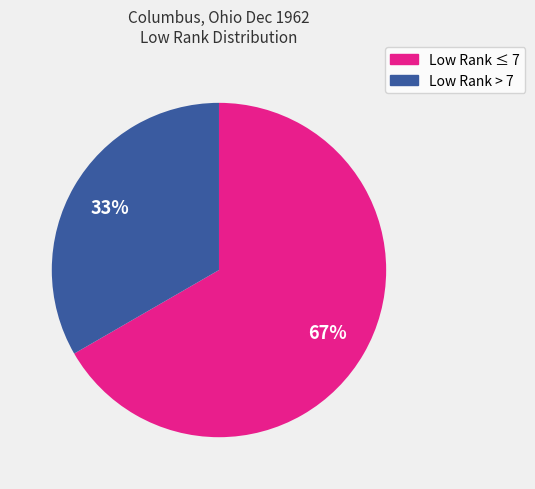

To the nearest percent, what is the average slice percentage?

50%